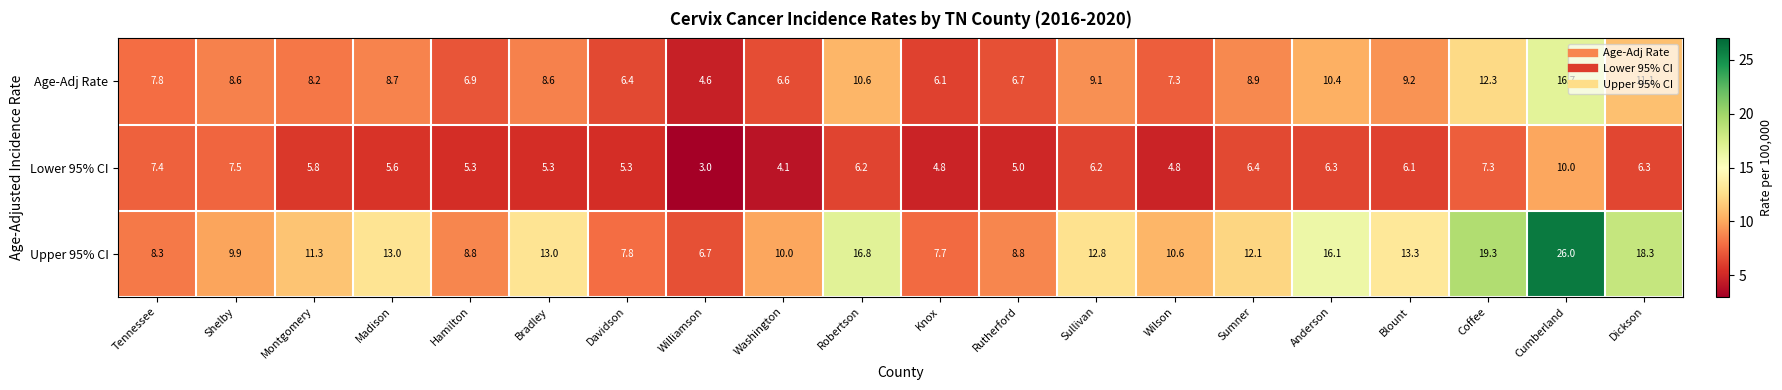

The Lower 95% CI series shows 2.7 at Knox. True or false?

False